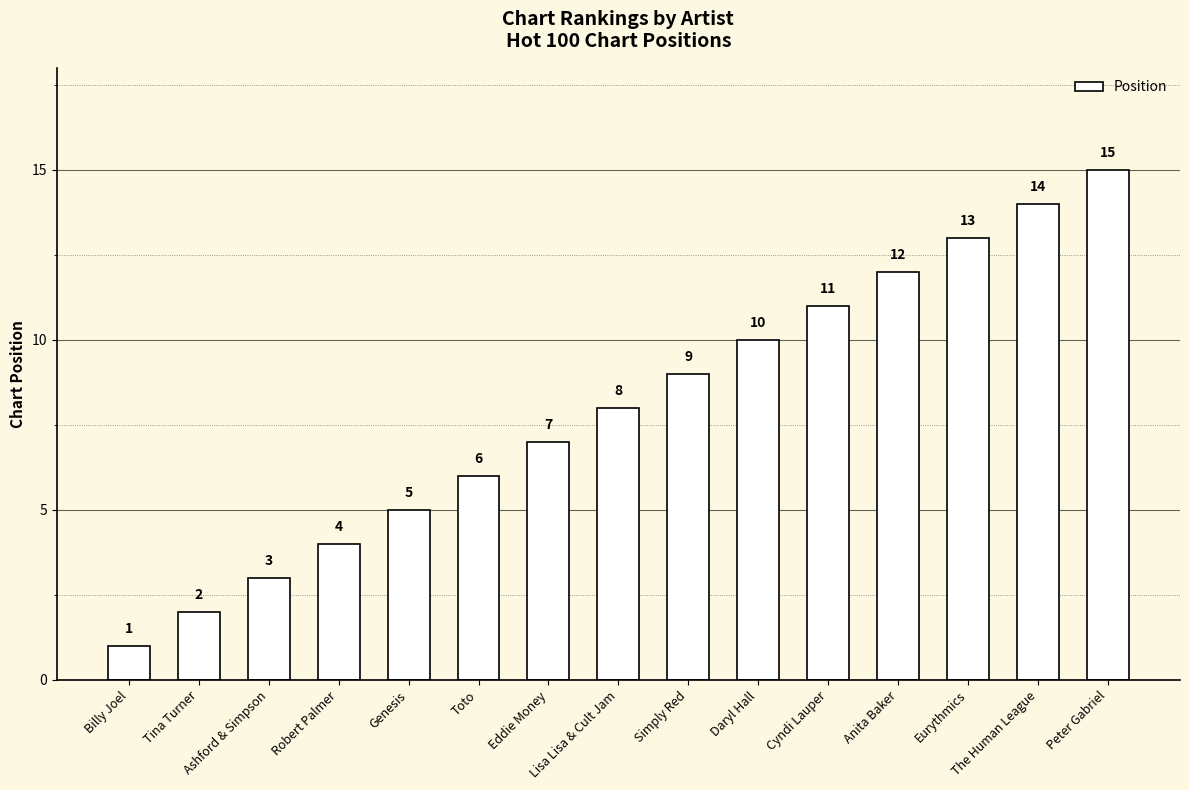

Reading left to right, transcribe all the data shown in this chart.

1	2	3	4	5	6	7	8	9	10	11	12	13	14	15